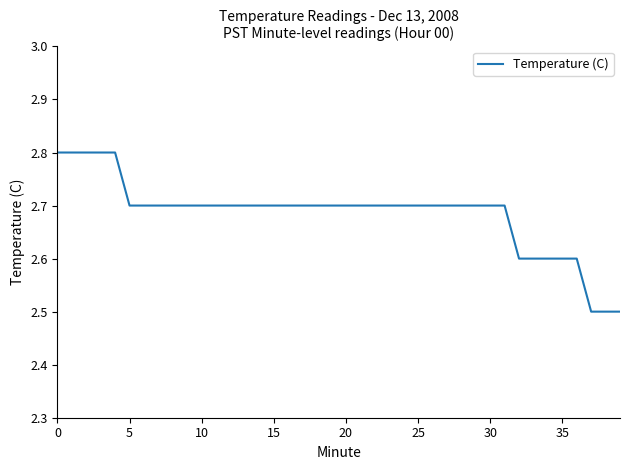

What is the difference between the maximum and minimum values?

0.3